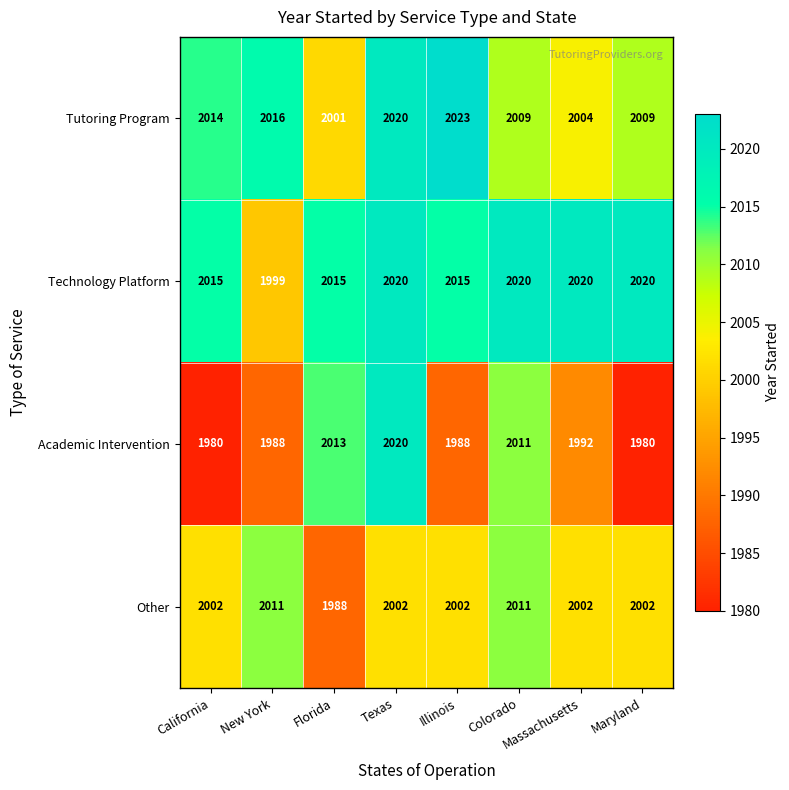

What is the difference between the Tutoring Program values at California and Illinois?

9